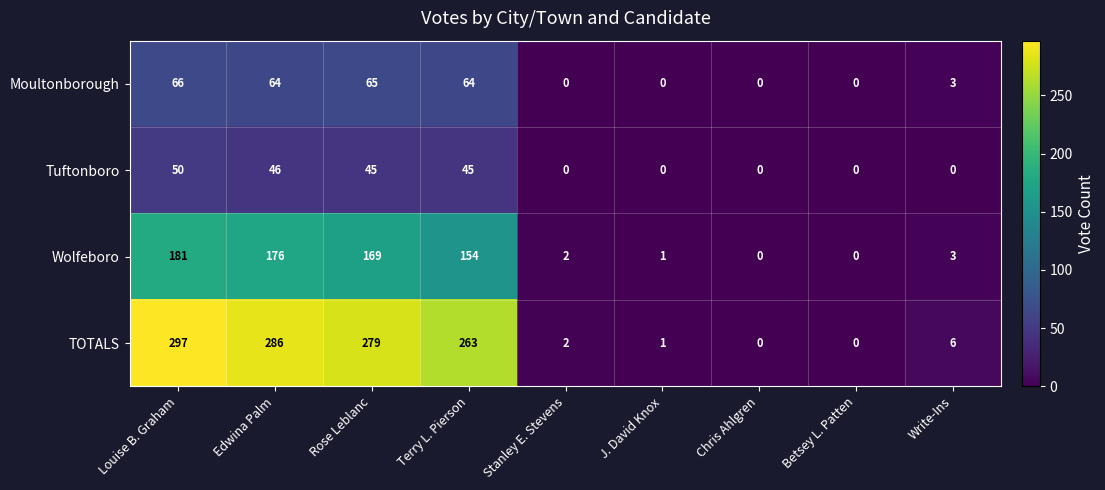

At Edwina Palm, list the series in order from smallest to largest.

Tuftonboro, Moultonborough, Wolfeboro, TOTALS